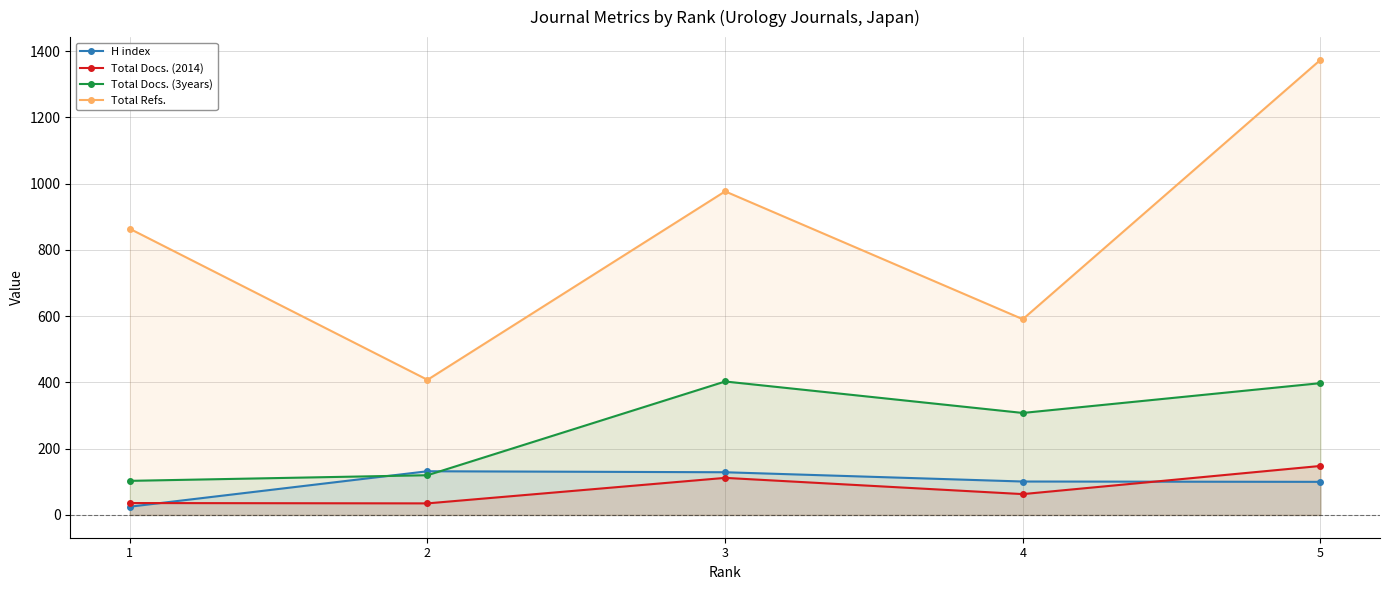

How many lines are shown in the chart?

4